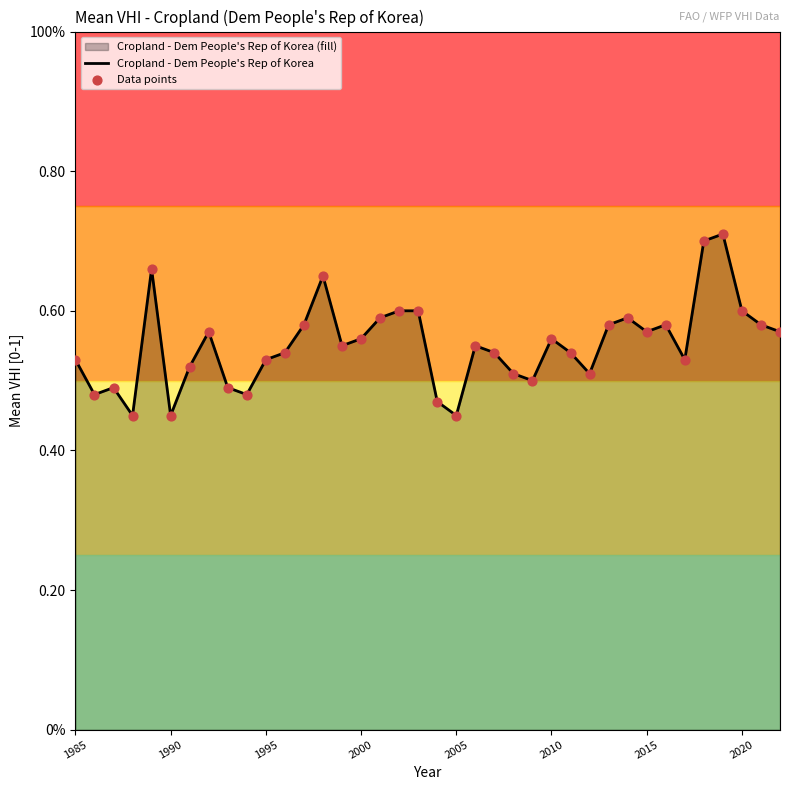

Is the value of Data points at 22 greater than the value of Cropland - Dem People's Rep of Korea at 25?

No